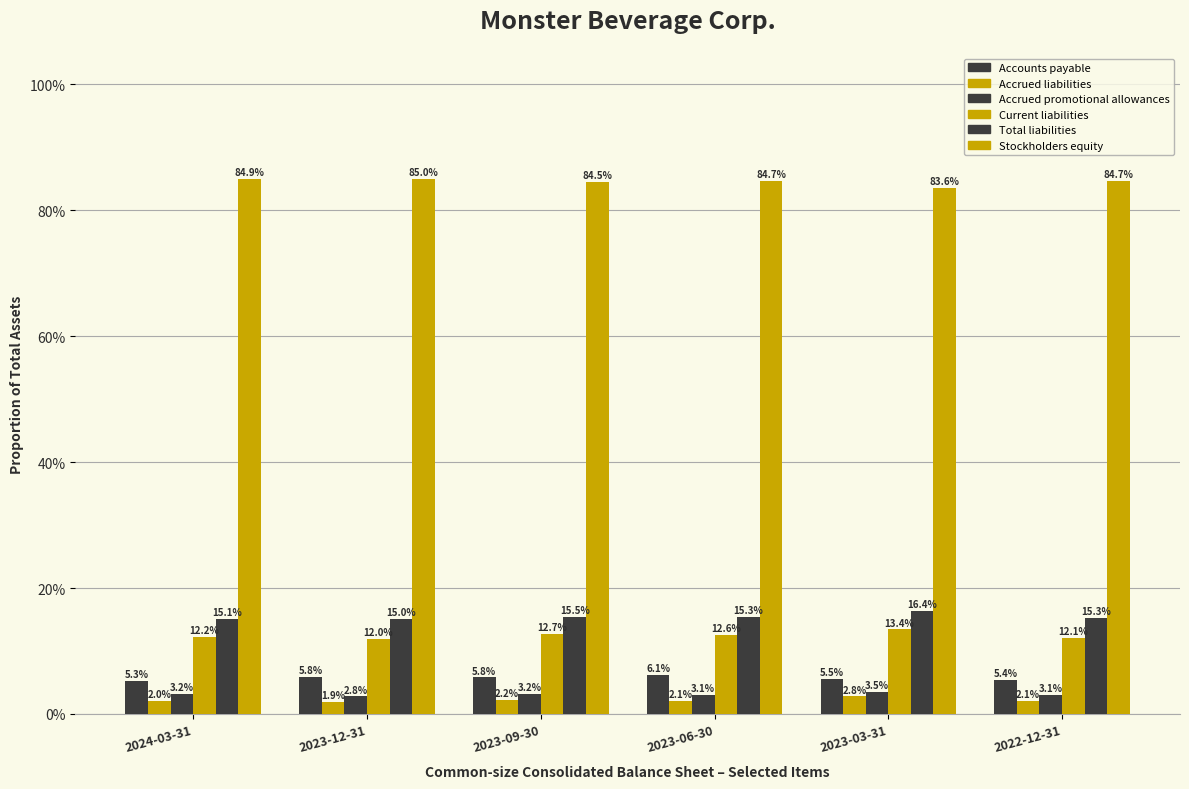

What value does the Total liabilities series have at 2023-03-31?

0.2